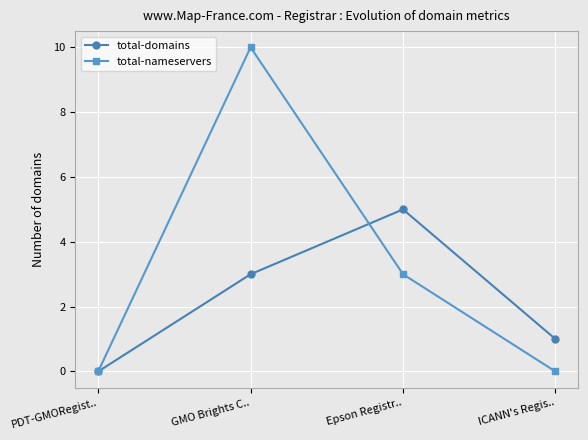

How many interior local peaks does the total-nameservers series have?

1